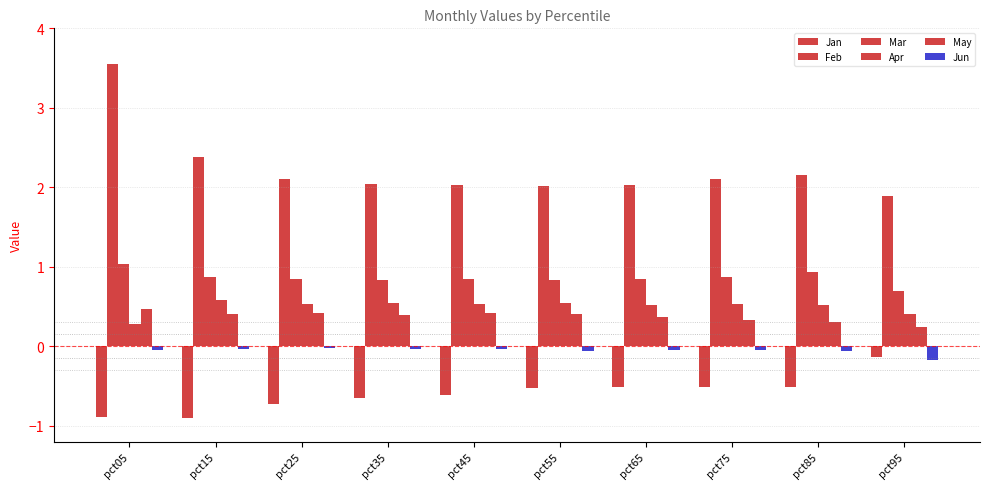

What is the difference between the second highest and minimum values in the May series?

0.2